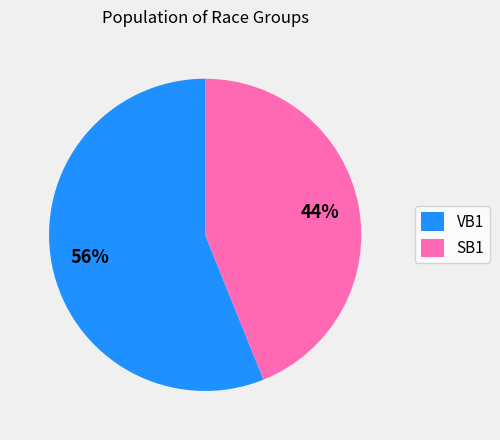

Approximately how many times larger is the value at VB1 compared to SB1?

1.3